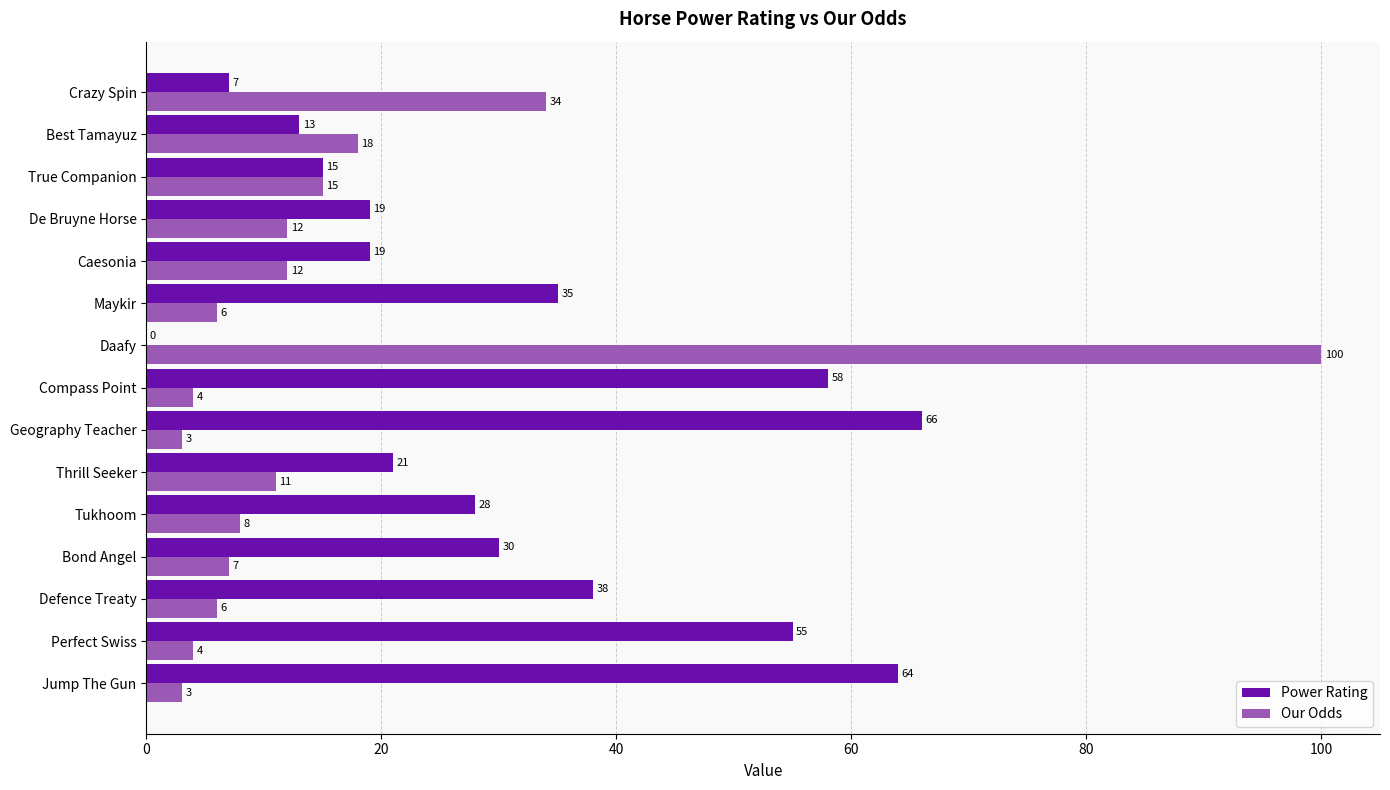

Which series has the largest range (max minus min)?

Our Odds